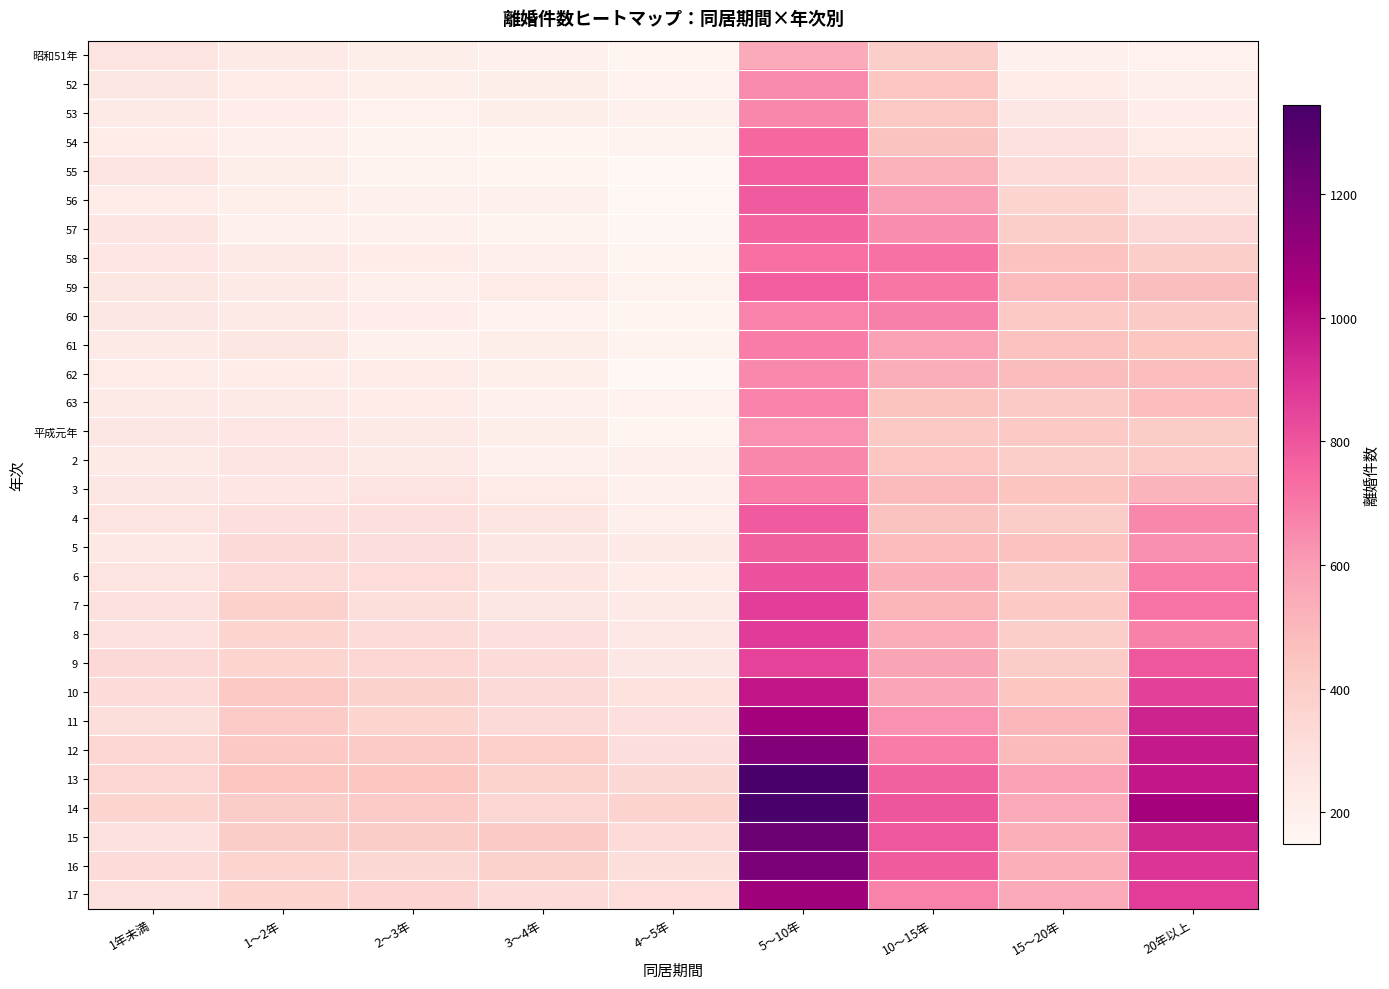

Which category has the lowest value across all series?

4～5年